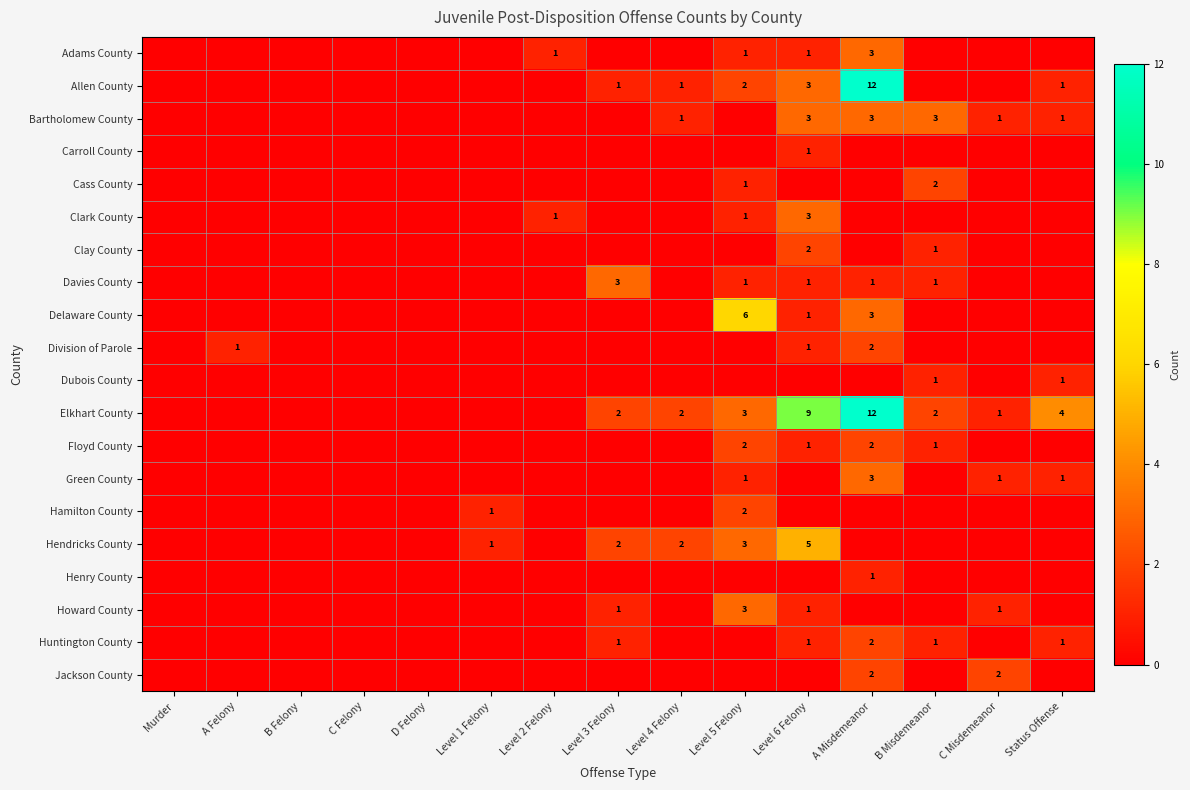

What is the sum of all Floyd County values?

6